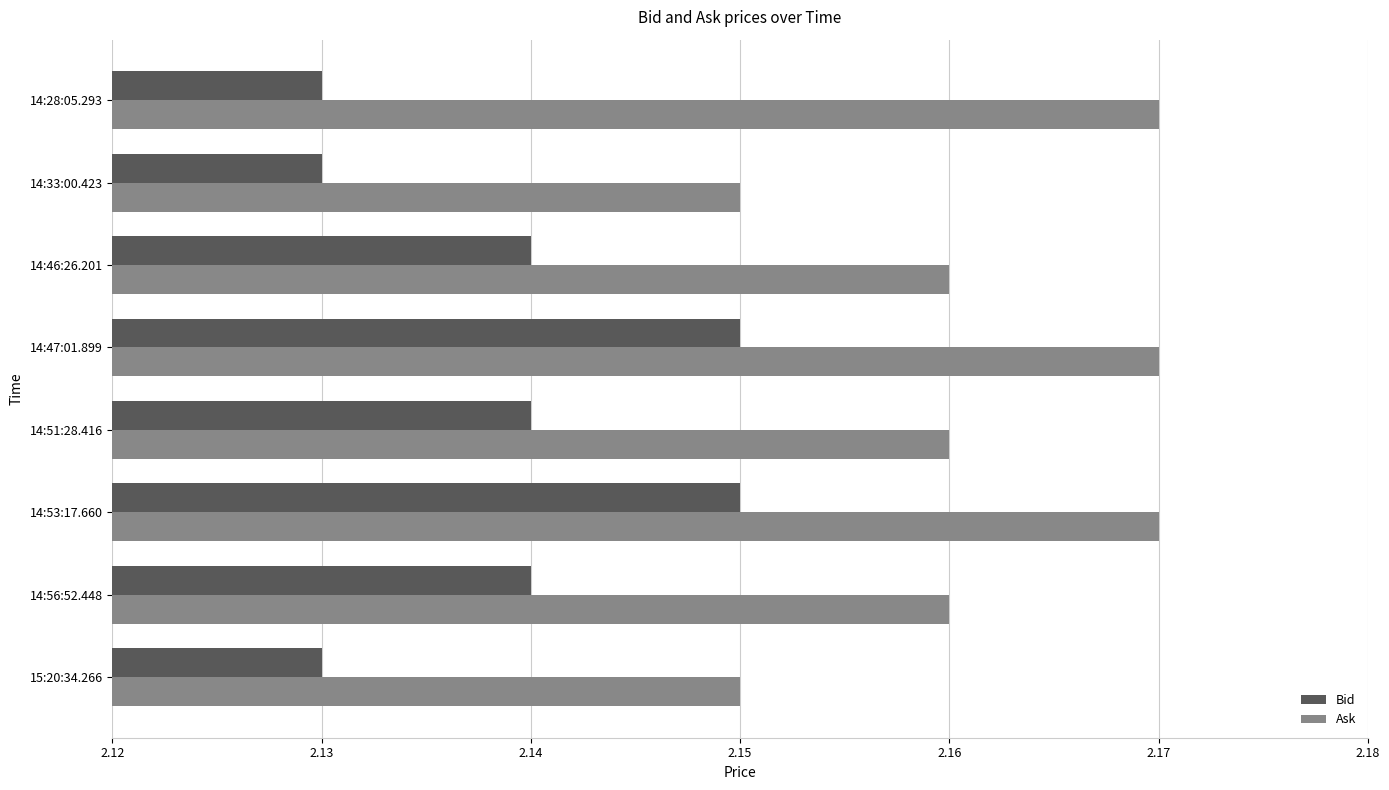

Is the value of Ask at 14:47:01.899 greater than the value of Bid at 15:20:34.266?

Yes